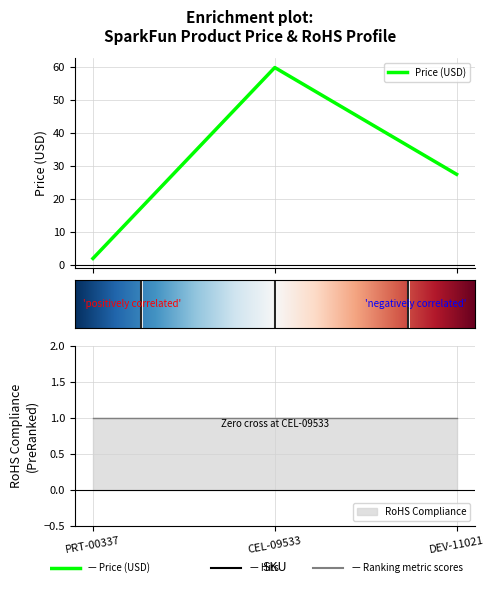

What is the sum of the values at DEV-11021 and PRT-00337?

29.7